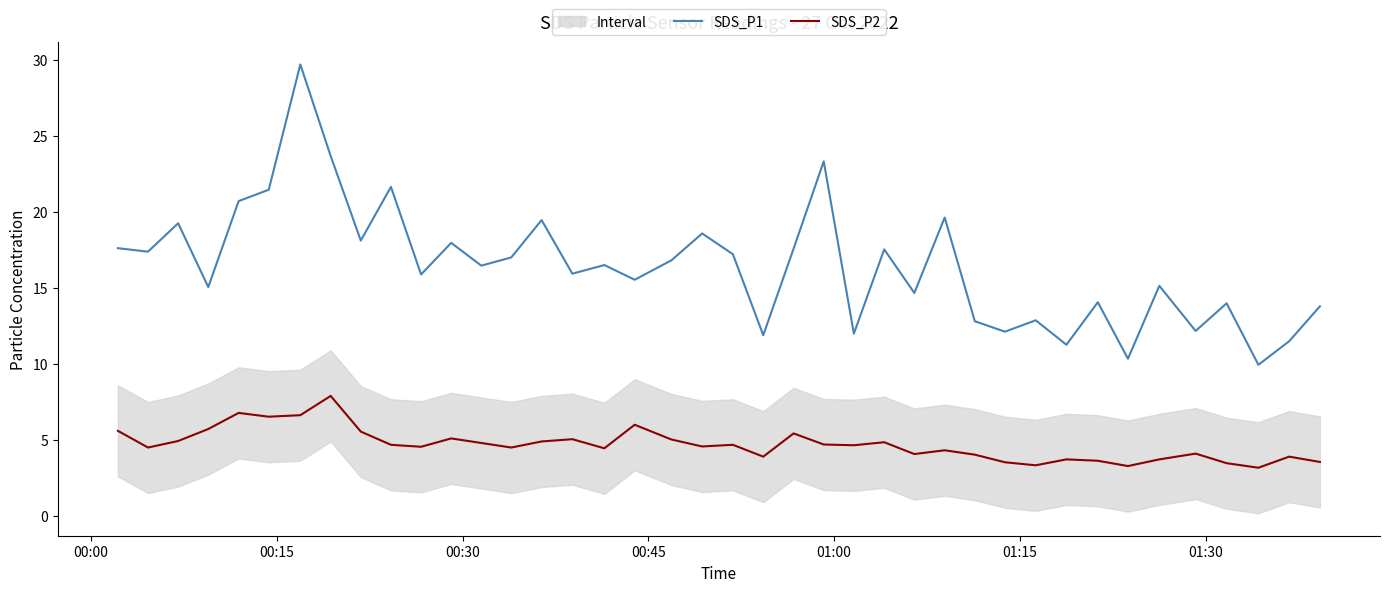

True or false: SDS_P2 and SDS_P1 intersect in this chart.

False